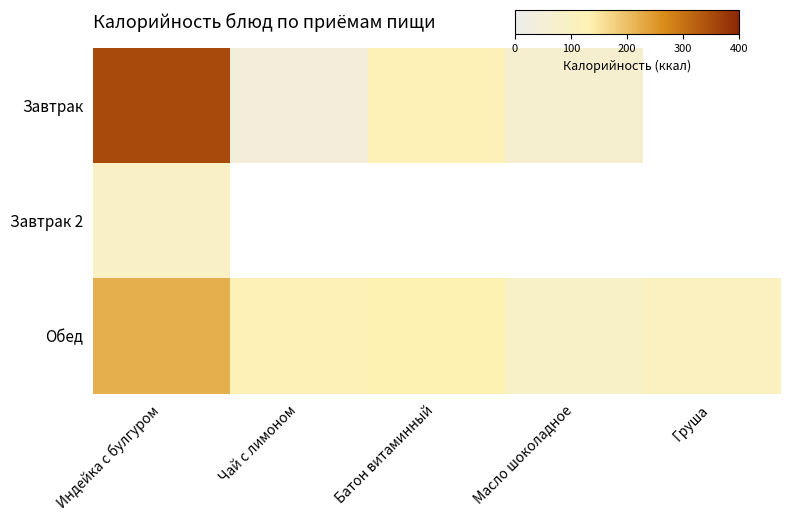

Which series has the largest range (max minus min)?

Завтрак